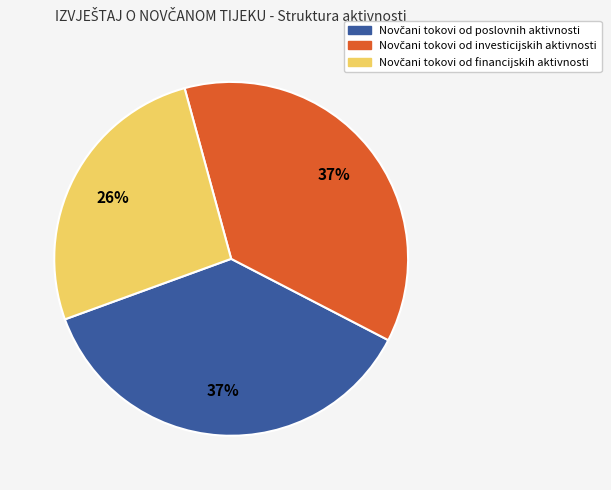

Count the number of slices in the pie.

3